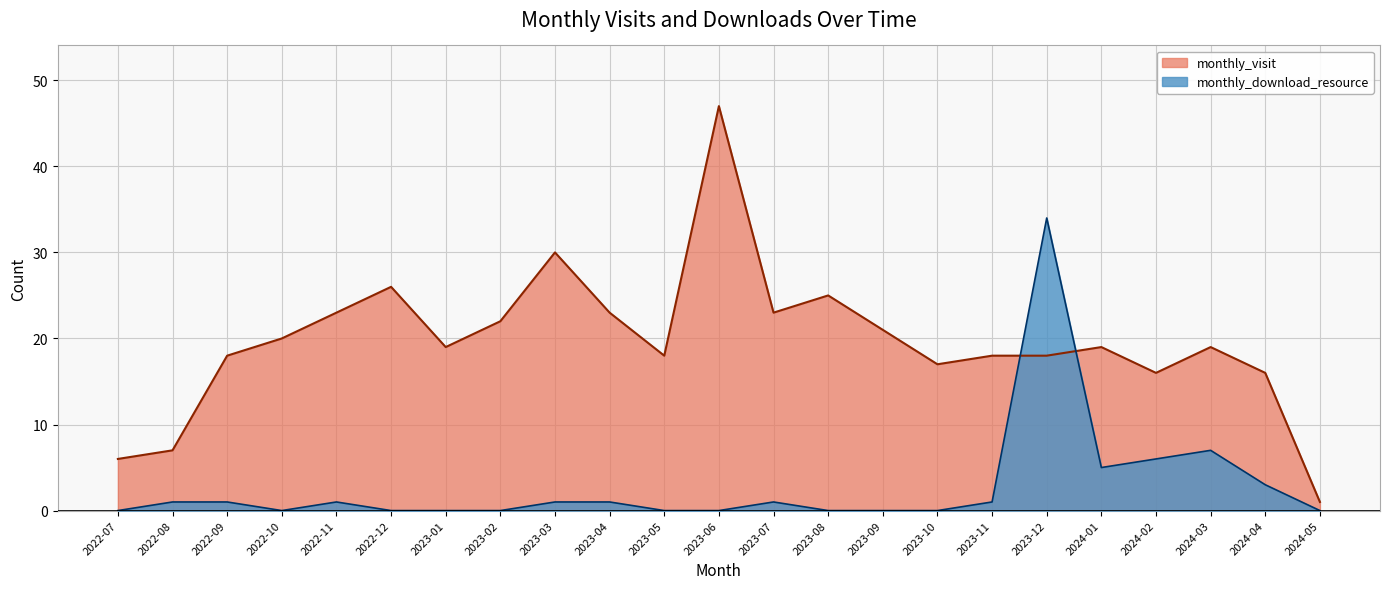

At how many categories does at least one series exceed 22?

8